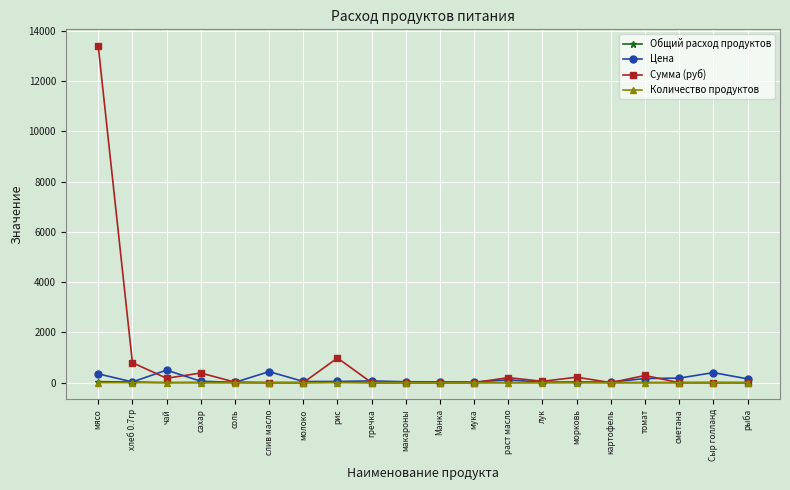

The value of Общий расход продуктов at макароны is 0.0. True or false?

True